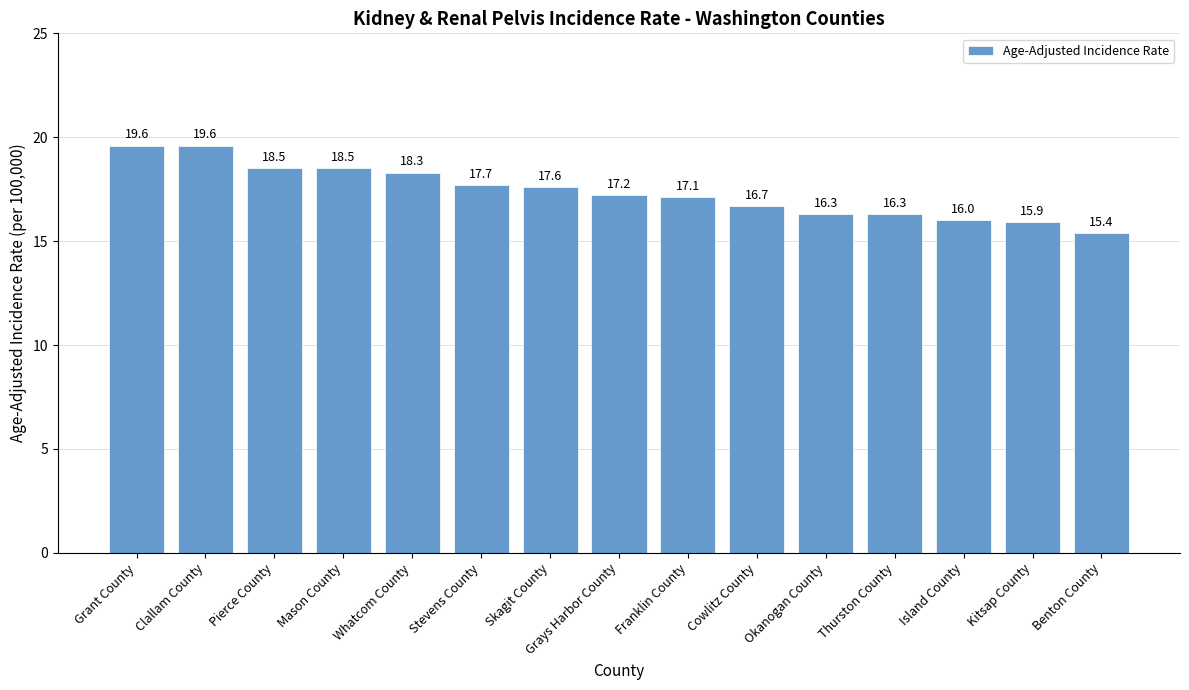

What is the difference between the values at Whatcom County and Benton County?

2.9